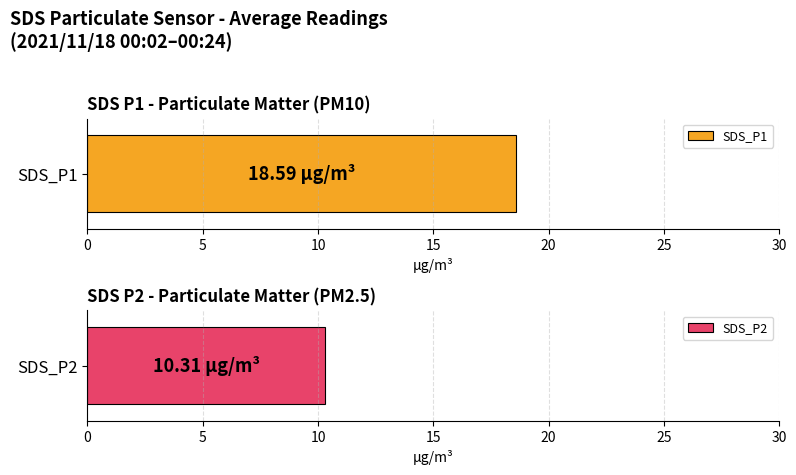

Which series has the widest spread of values?

SDS_P1